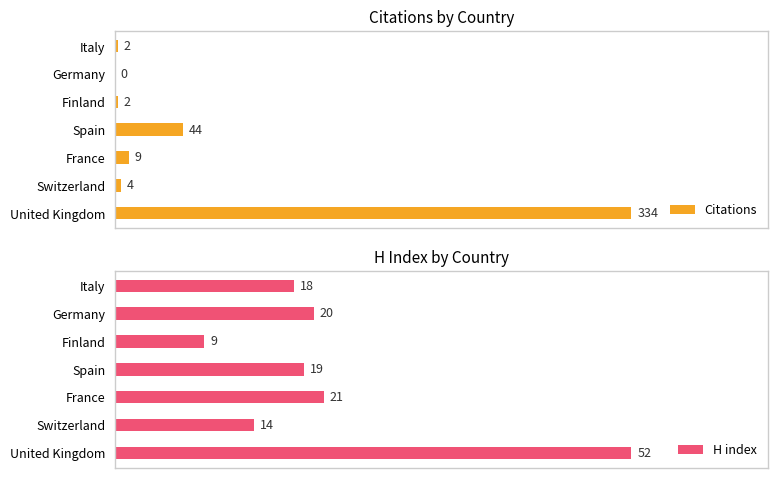

Reading left to right, list all the values displayed in this chart.

Citations: 334	4	9	44	2	0	2
H index: 52	14	21	19	9	20	18